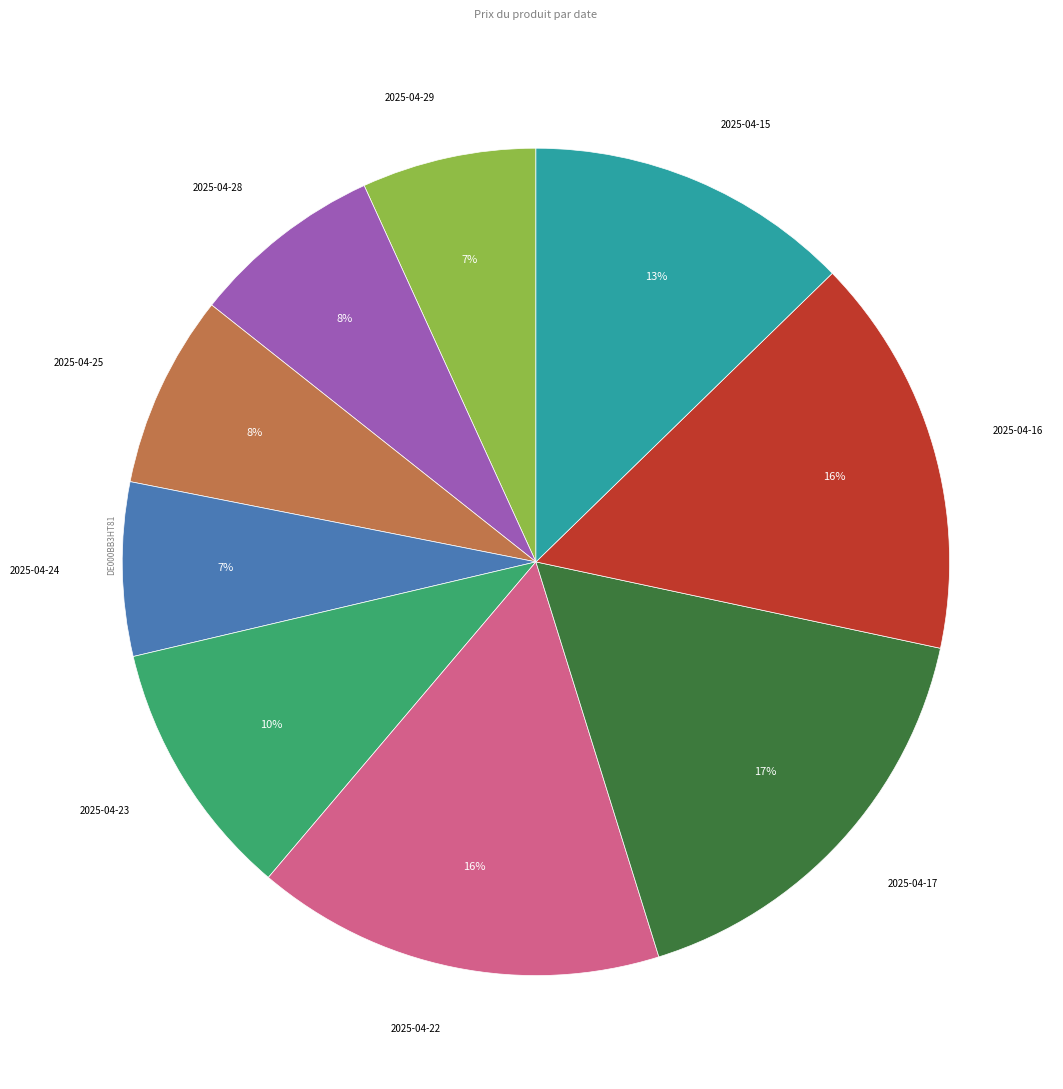

To the nearest percent, what is the difference between the largest and smallest slice percentages?

10%